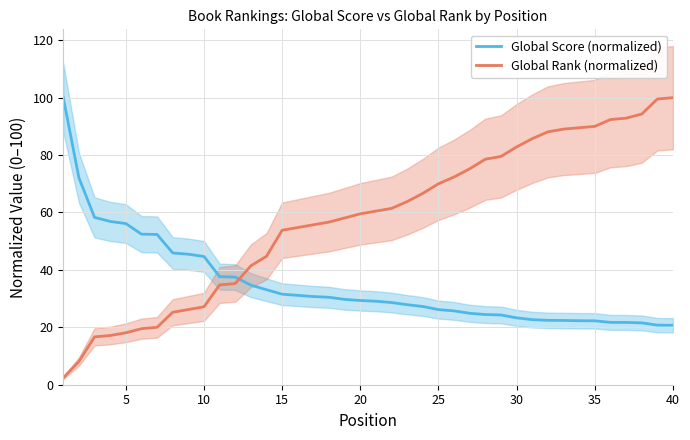

How many times do Global Rank (normalized) and Global Score (normalized) cross each other?

1